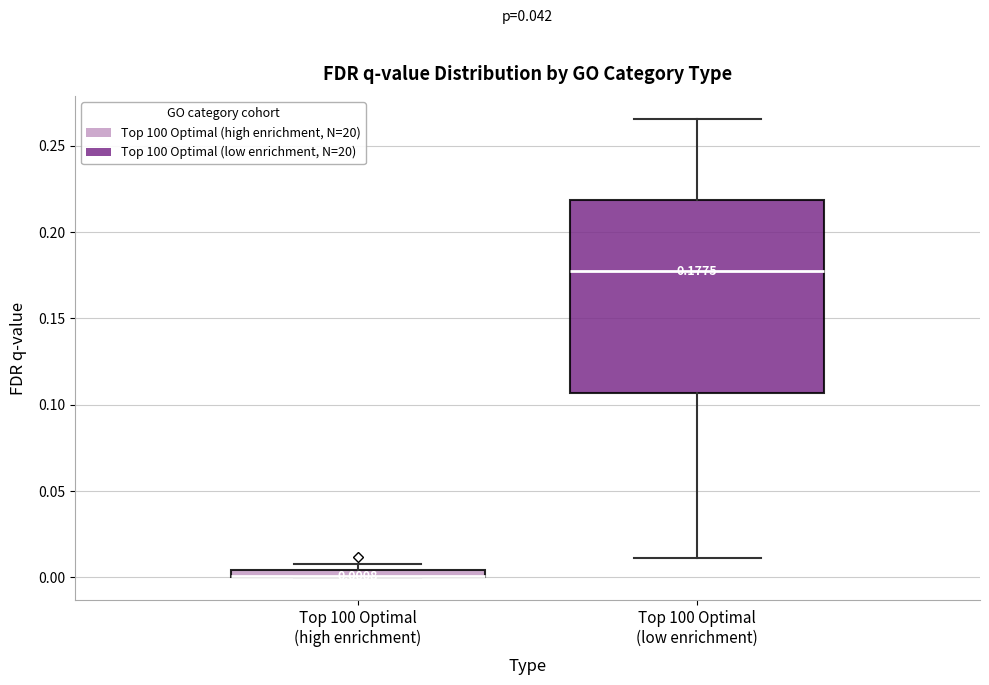

Comparing the boxes themselves (not the whiskers), which one is the tallest?

Top 100 Optimal (low enrichment)